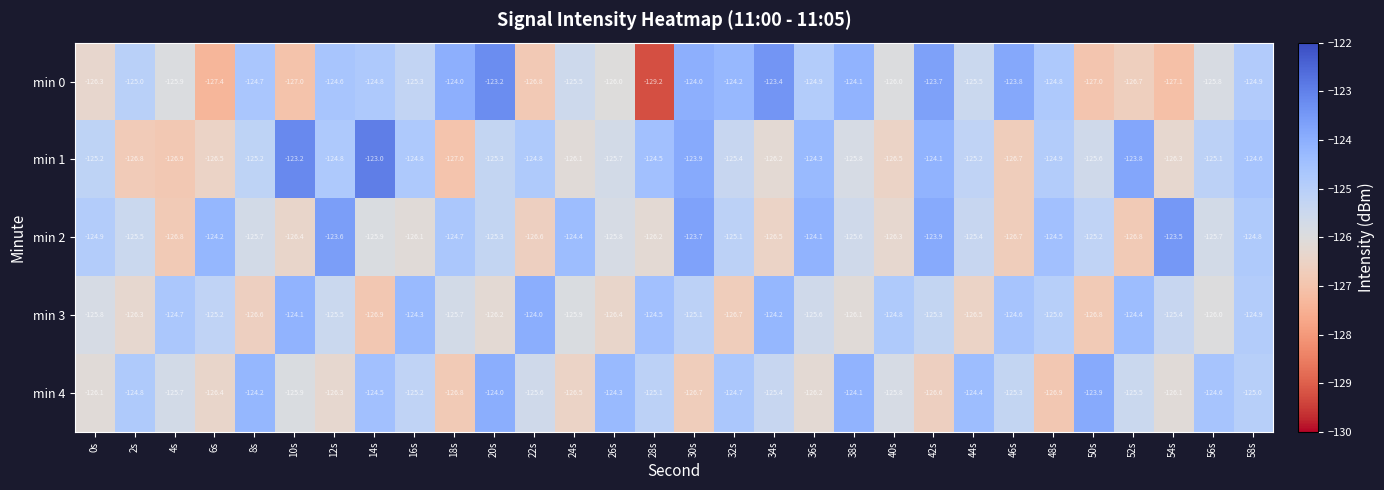

Is it true that min 0 equals -124.8 at 48s?

True